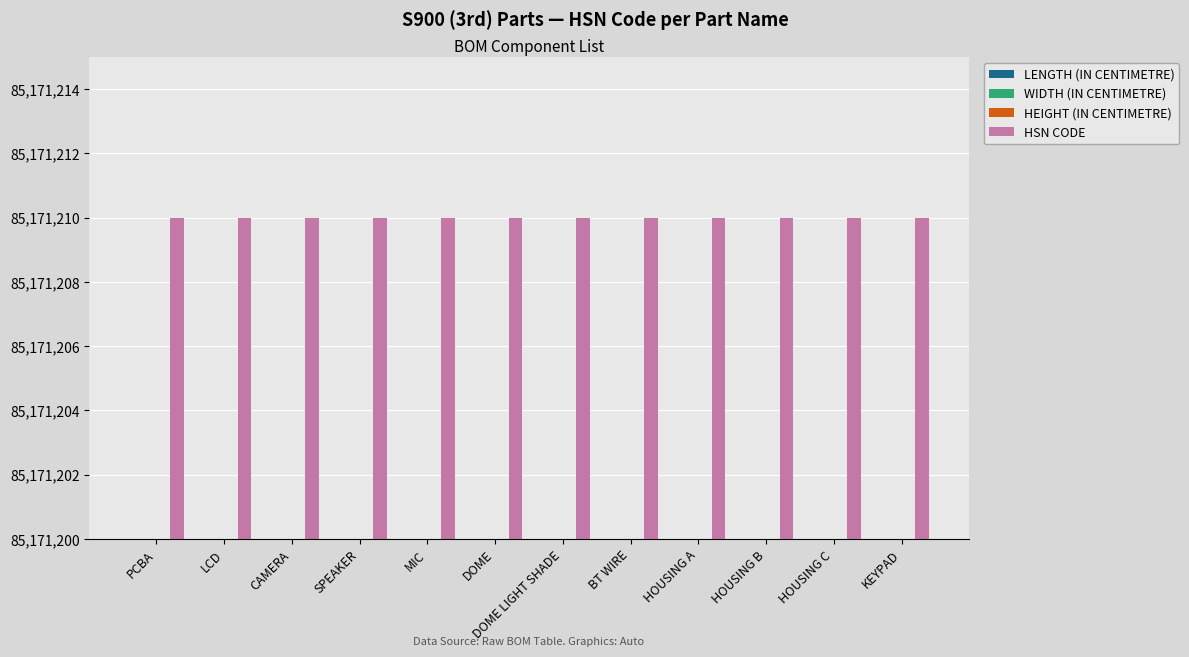

How many groups of bars are there?

12